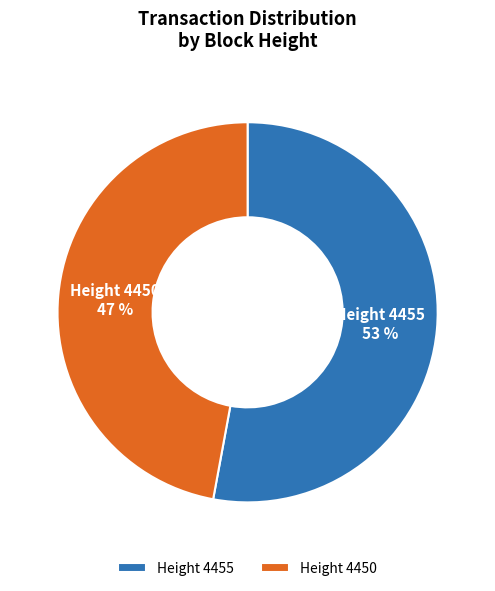

Between Height 4450 and Height 4455, which is larger?

Height 4455